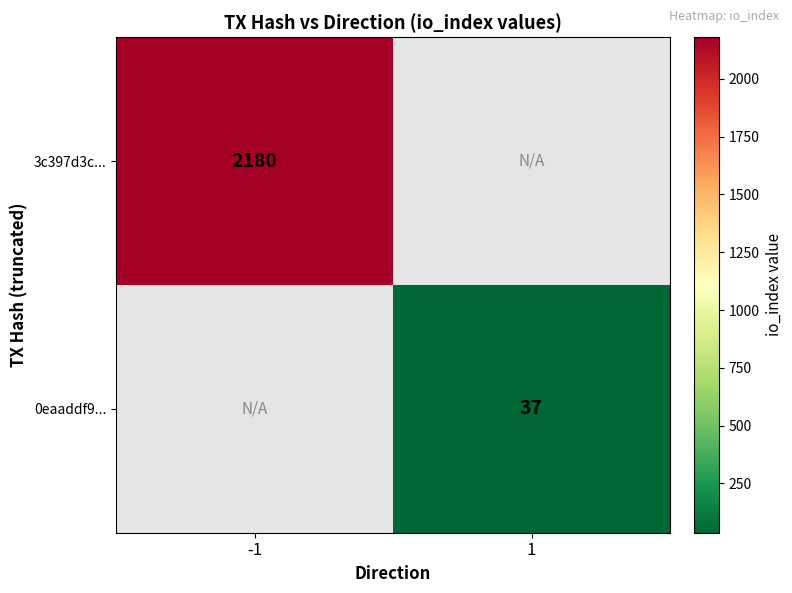

The 0eaaddf9... series shows 12 at 1. True or false?

False